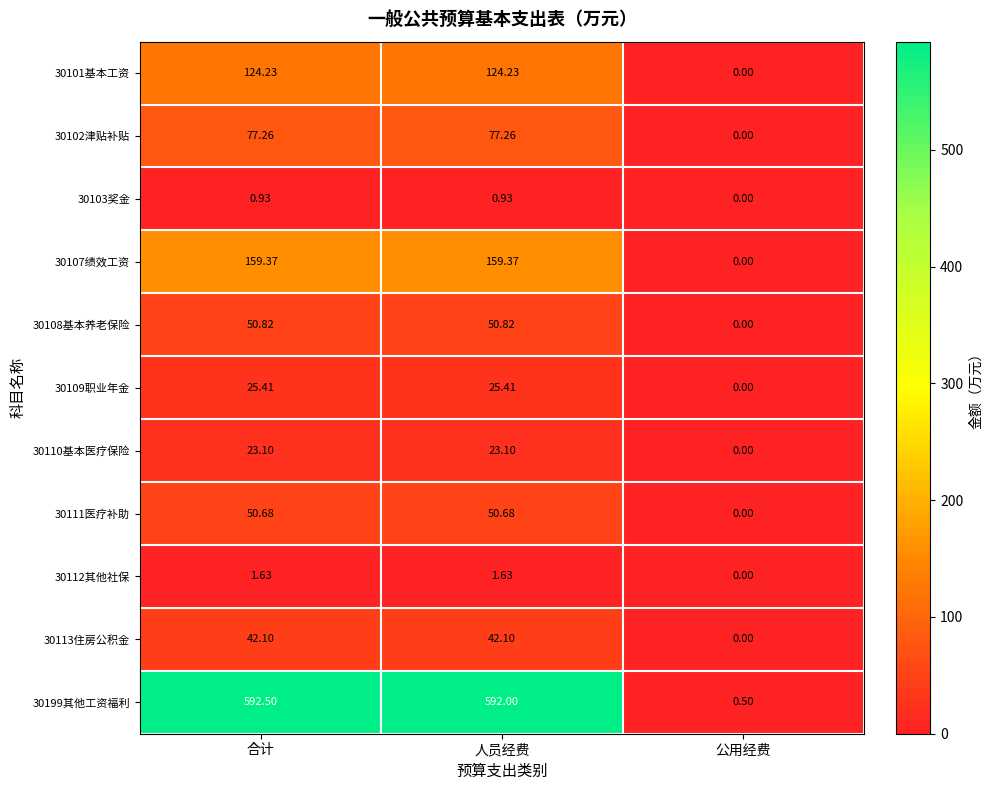

At which category is the sum across all series the highest?

合计